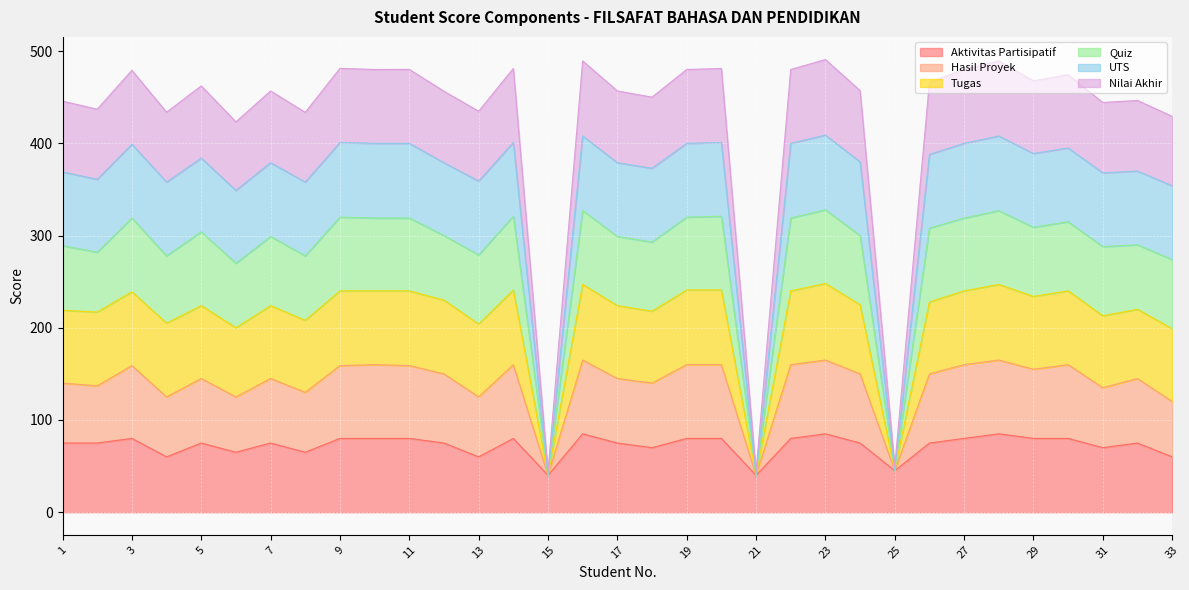

What are all the series names shown in the legend?

Aktivitas Partisipatif, Hasil Proyek, Tugas, Quiz, UTS, Nilai Akhir